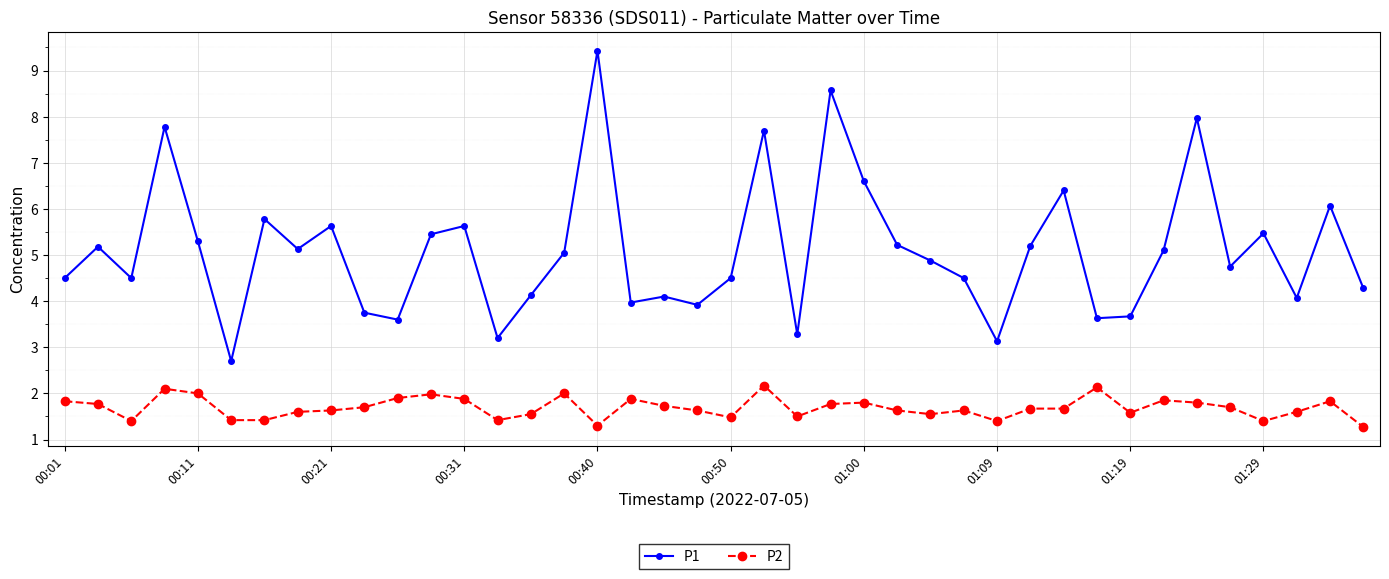

Which series has the largest total across all categories?

P1